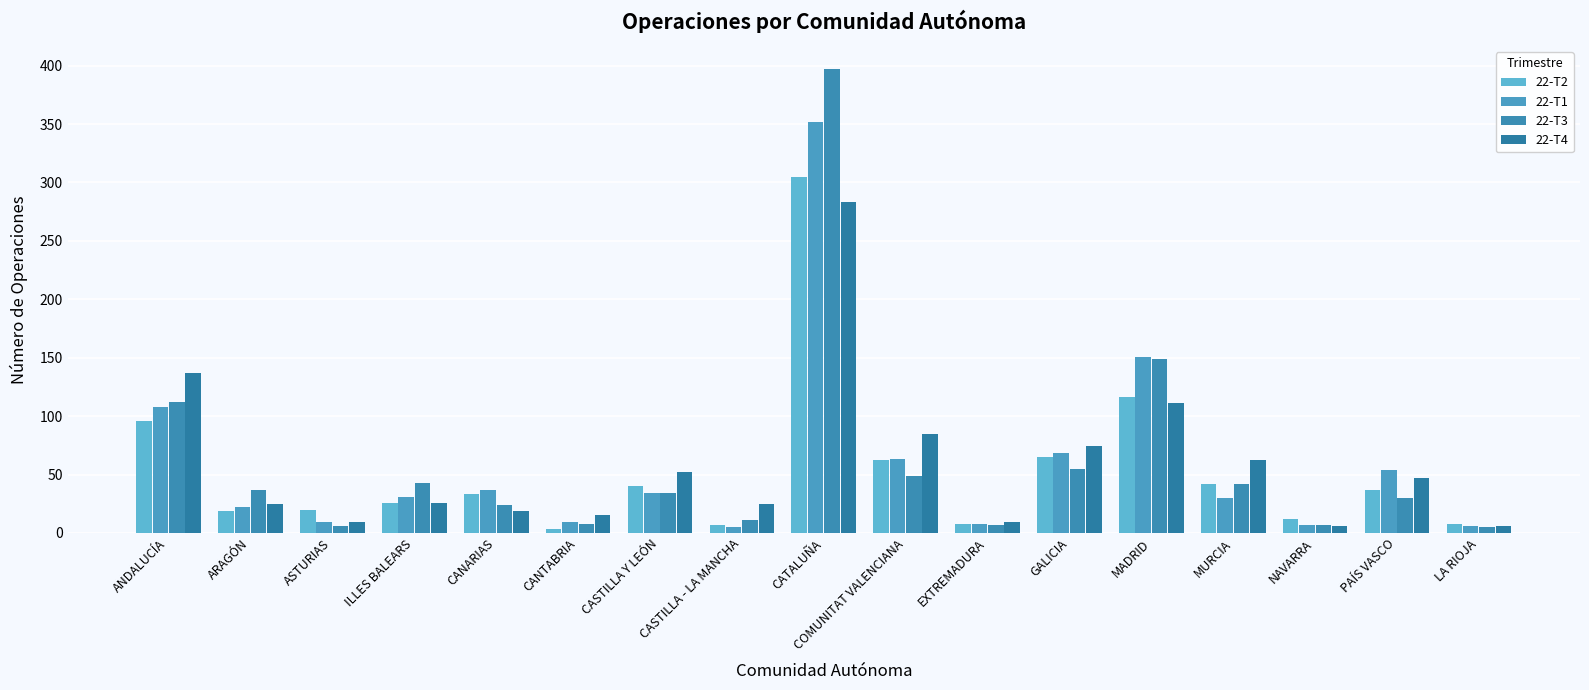

At EXTREMADURA, list the series in order from largest to smallest.

22-T4, 22-T2, 22-T1, 22-T3